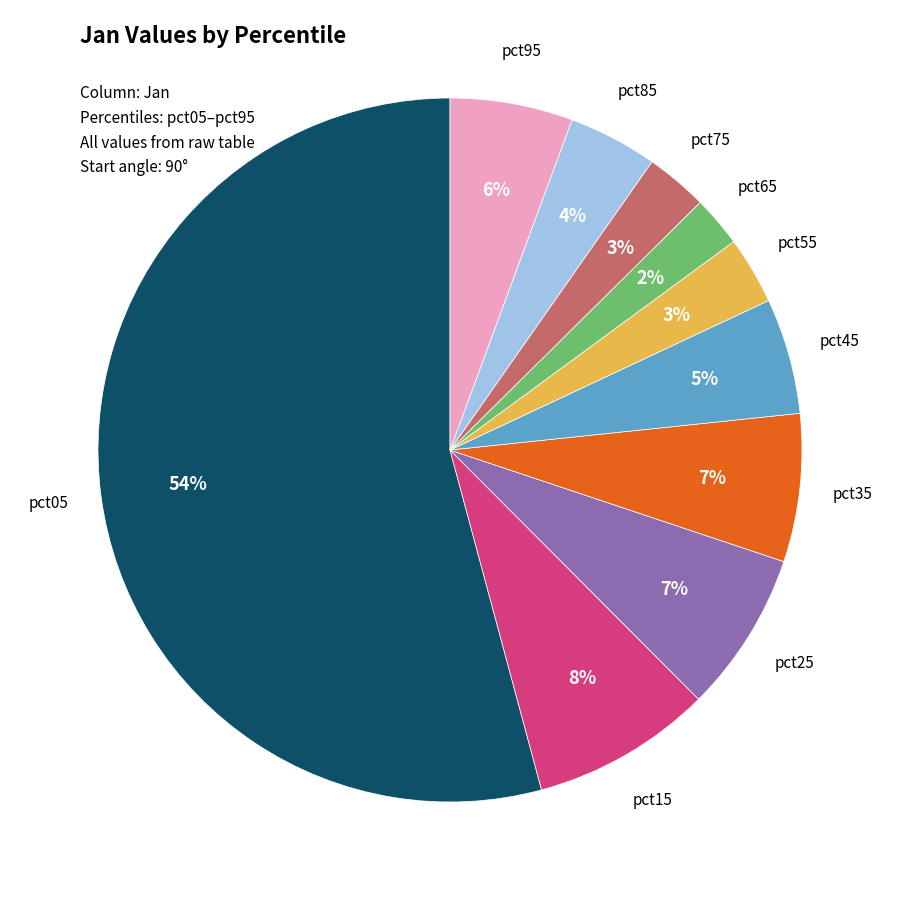

To the nearest percent, what is the average slice percentage?

10%